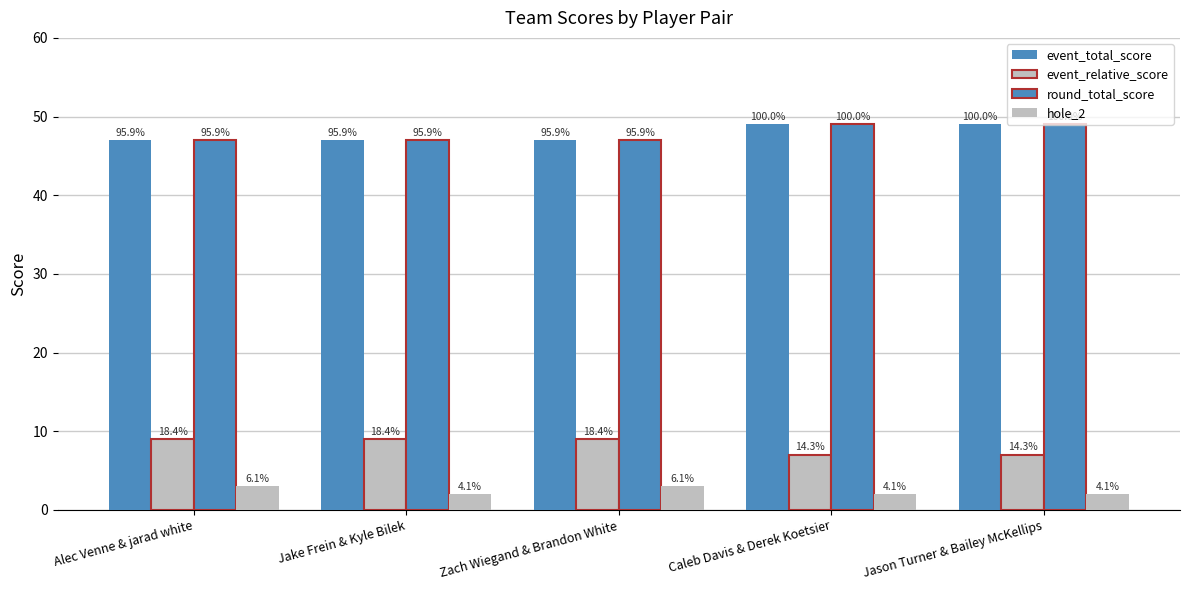

What is the spread (max minus min) of values at Alec Venne & jarad white?

44